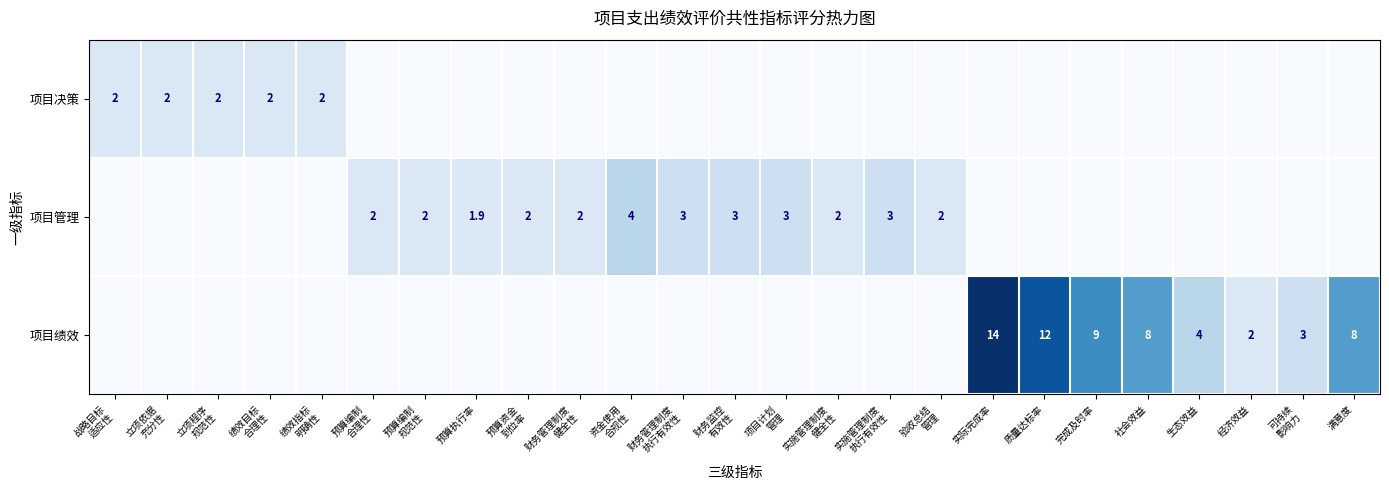

What is the difference between the 项目管理 values at 实施管理制度 执行有效性 and 可持续 影响力?

3.0